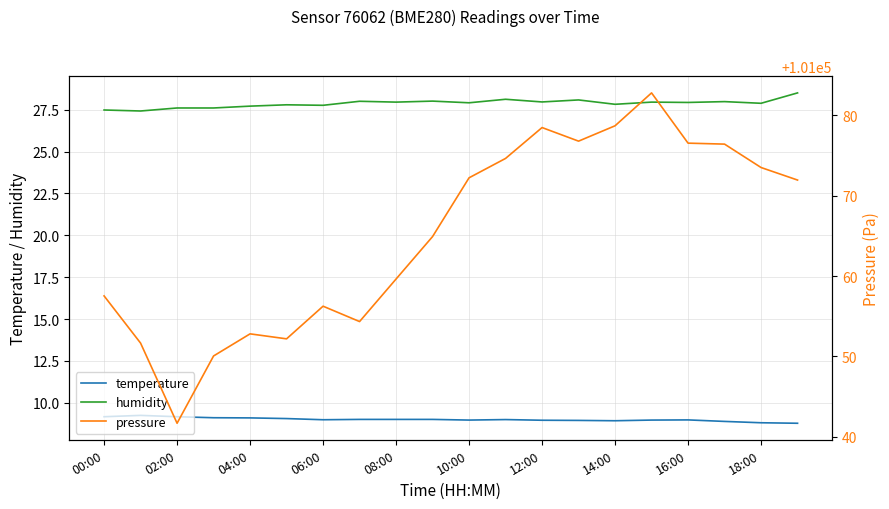

Which category has the lowest value in the temperature series?

19